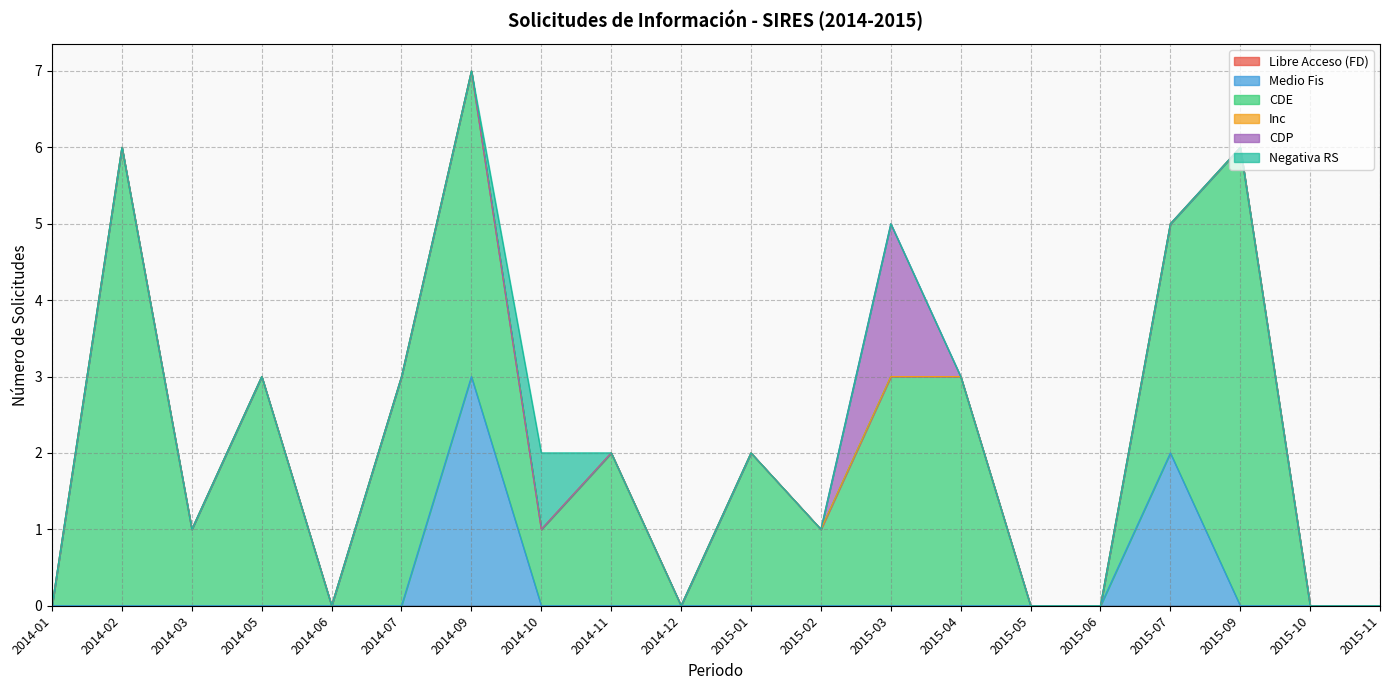

Count the number of categories in the chart.

20